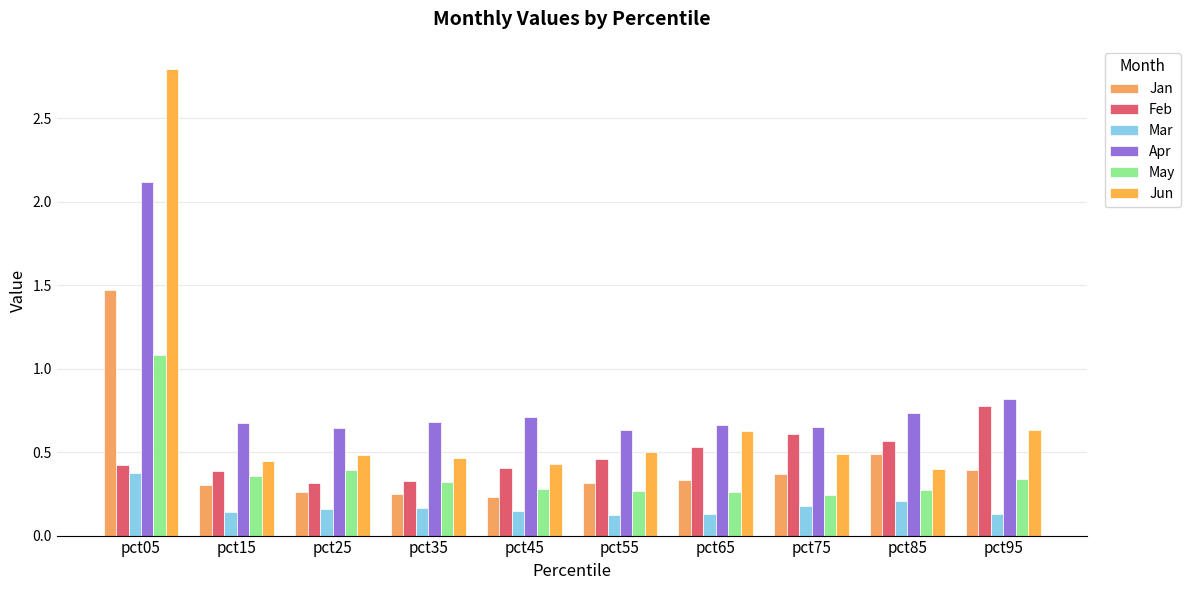

What is the difference between the Jan values at pct75 and pct25?

0.1